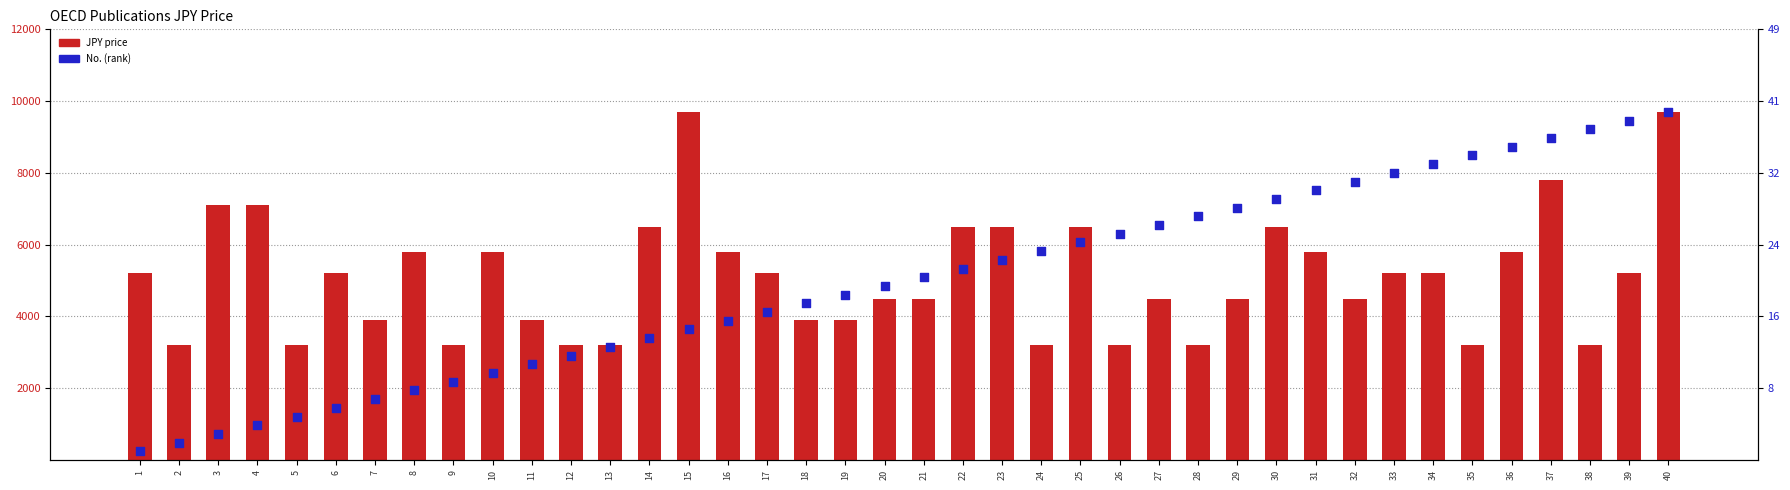

Which series has the largest Y range (max minus min)?

No. (scaled)